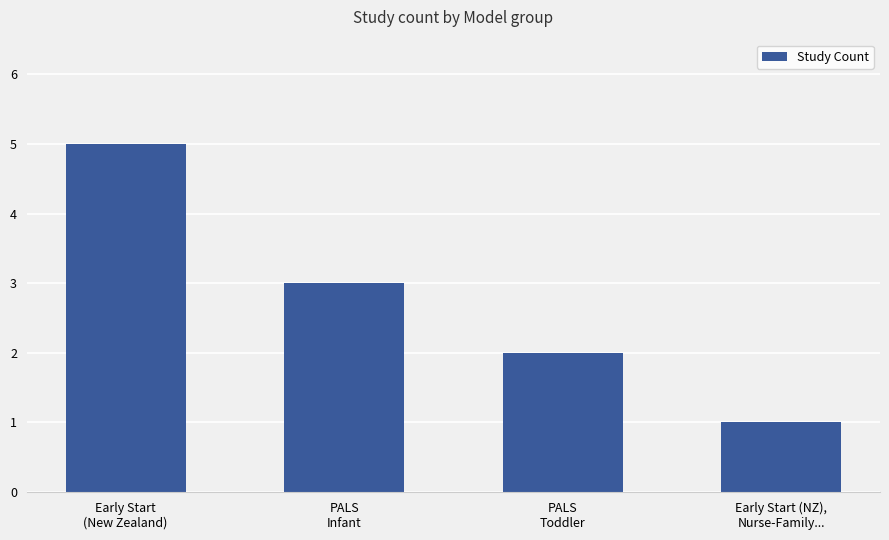

Reading right to left, extract all data points from this chart.

1	2	3	5